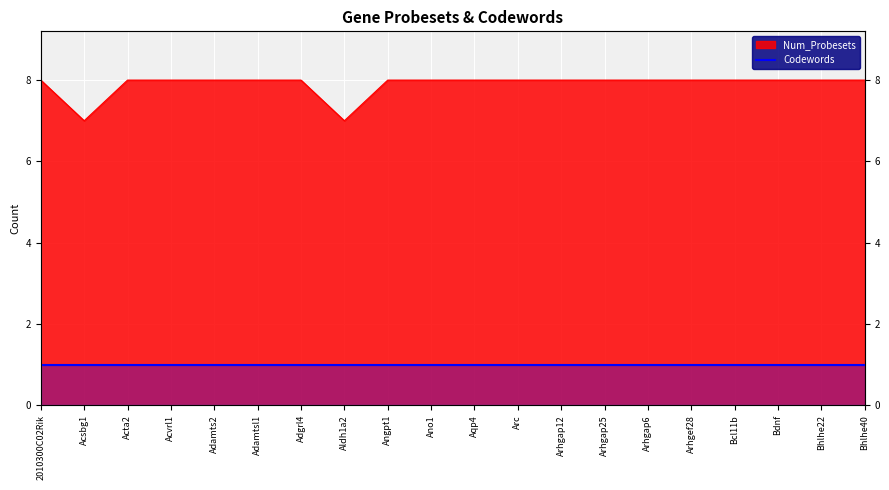

What is the label of the 11th point from the left?

Aqp4